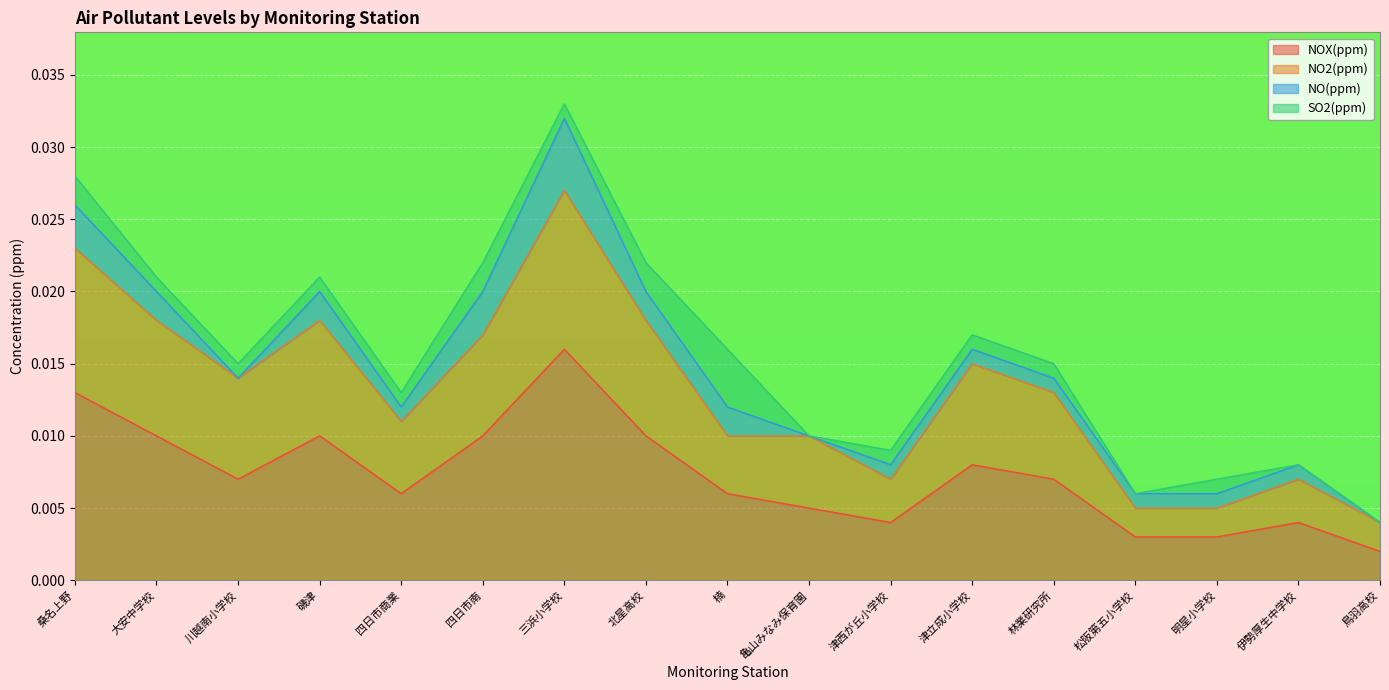

At which label does NOX(ppm) reach its minimum?

鳥羽高校